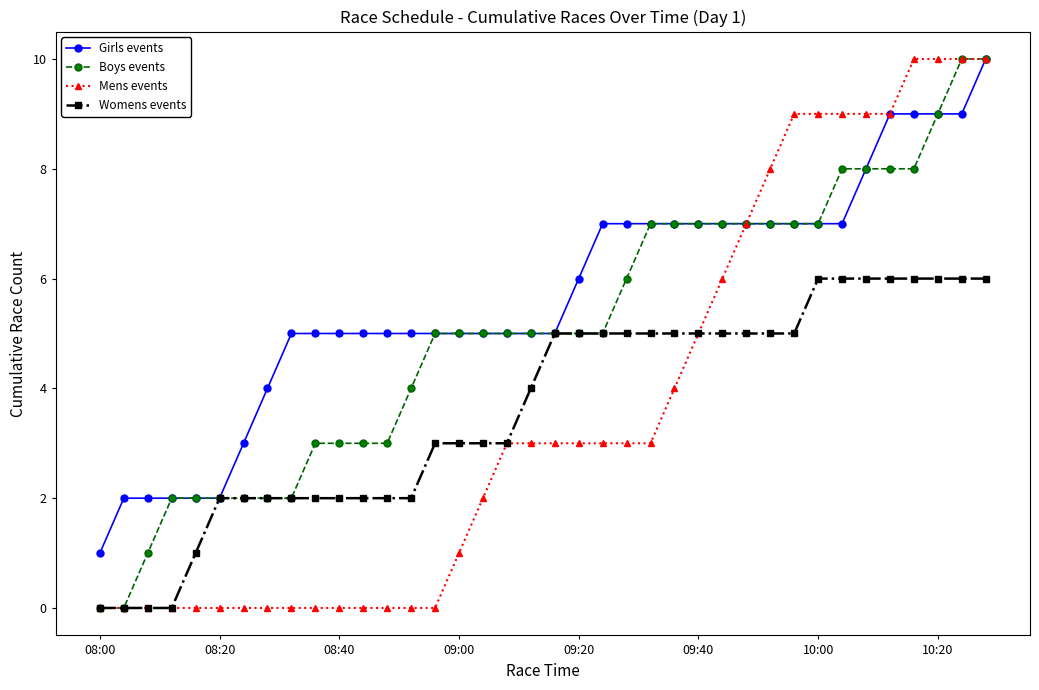

What is the value of the Mens events point at the 35th from the left?

10